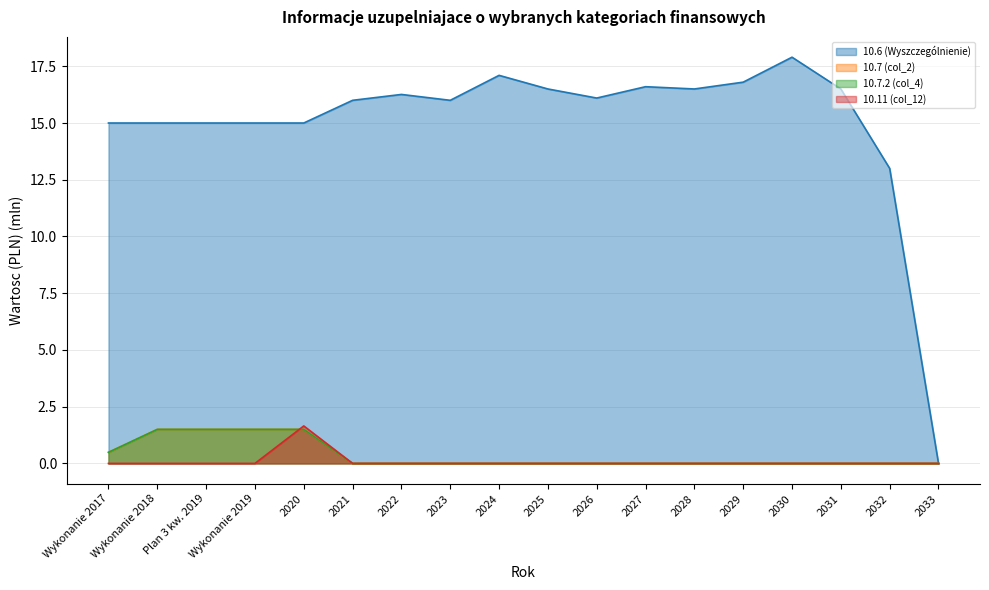

Where does the 10.6 (Wyszczególnienie) series first go above 16?

2022